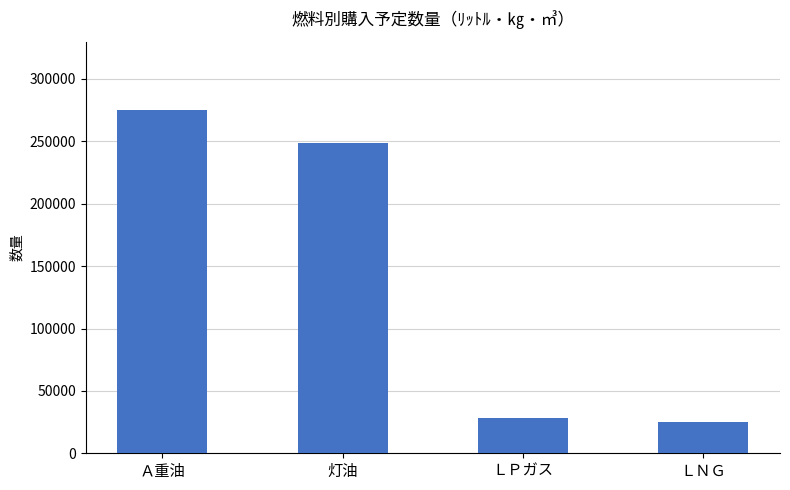

What is the difference between the second highest and second lowest values?

221000